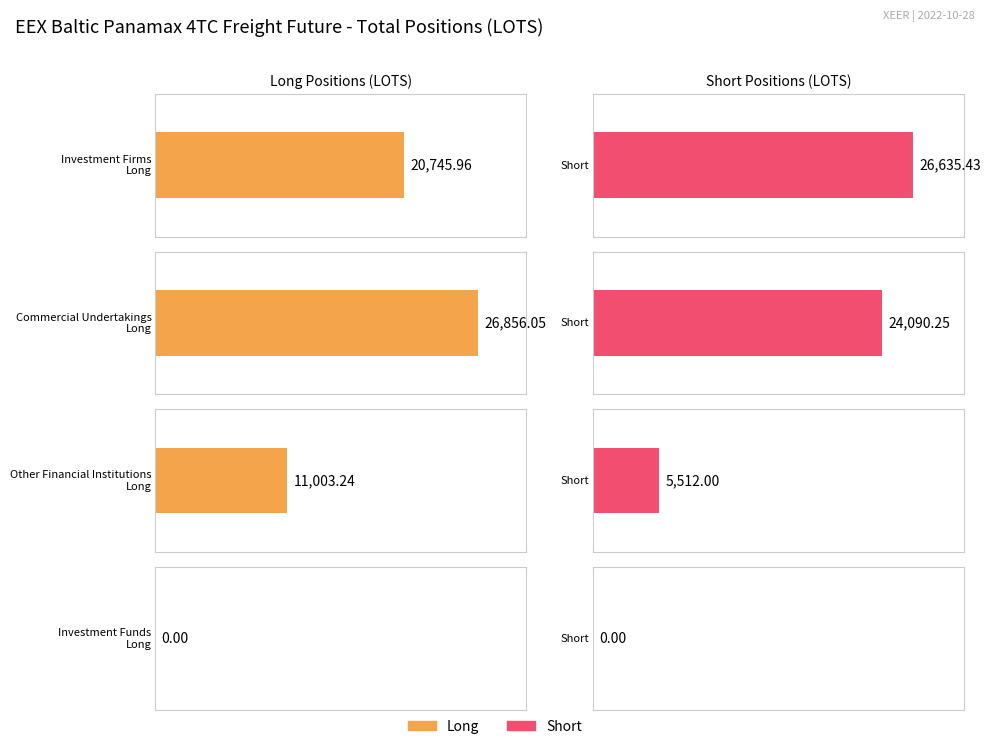

What is the sum of the Commercial Undertakings Long values at Short and Long?

50946.3